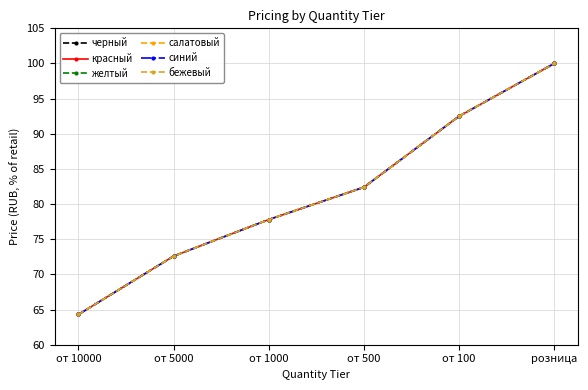

Is the value of черный at розница greater than the value of красный at от 5000?

Yes